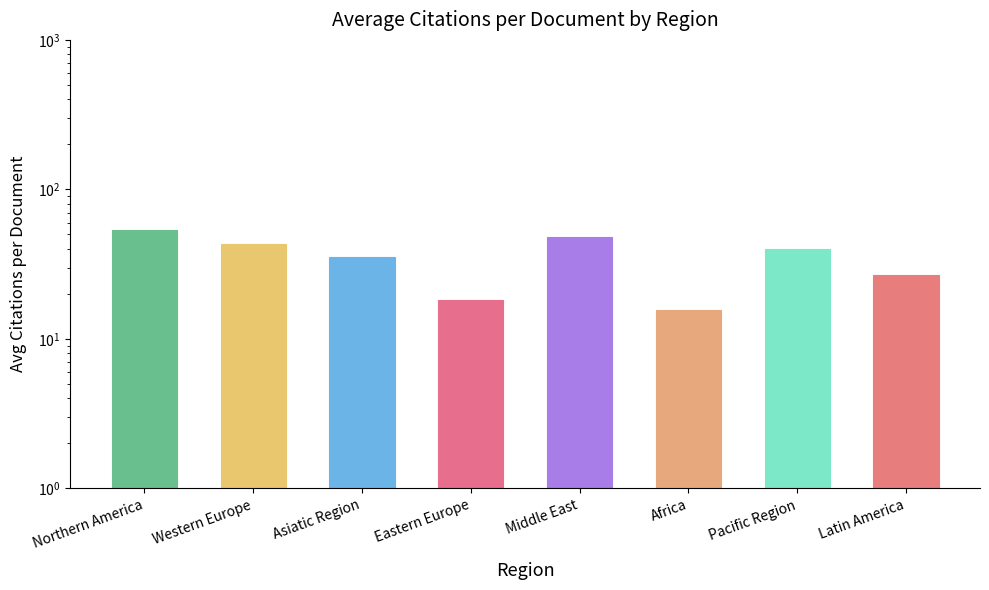

At which category does the chart reach its minimum across all series?

Africa